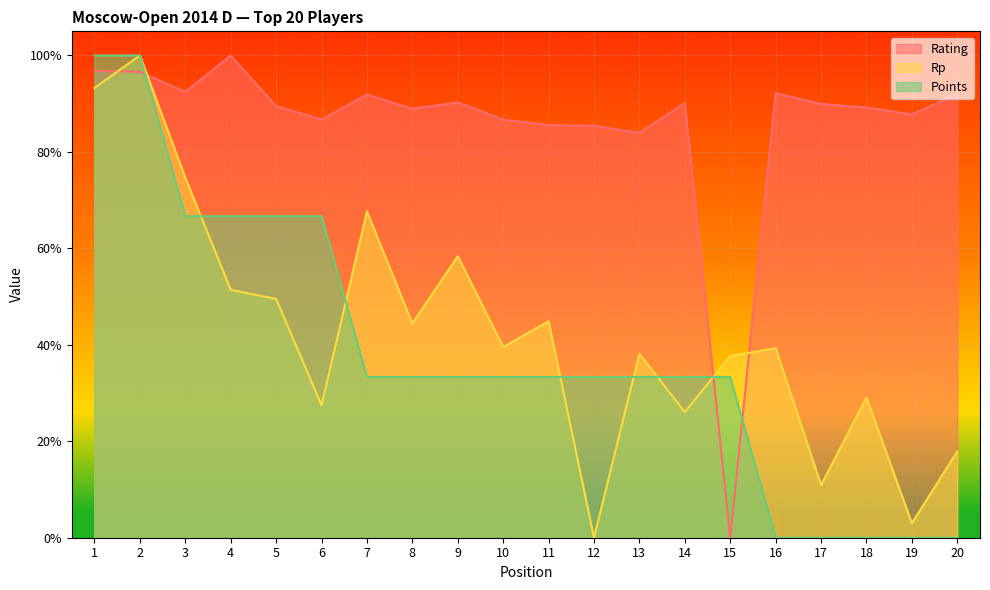

What is the difference between the highest and lowest values at 13?

50.6